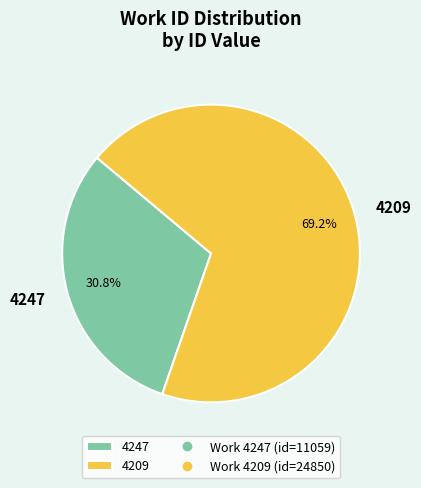

Rank the categories by value from lowest to highest.

4247, 4209